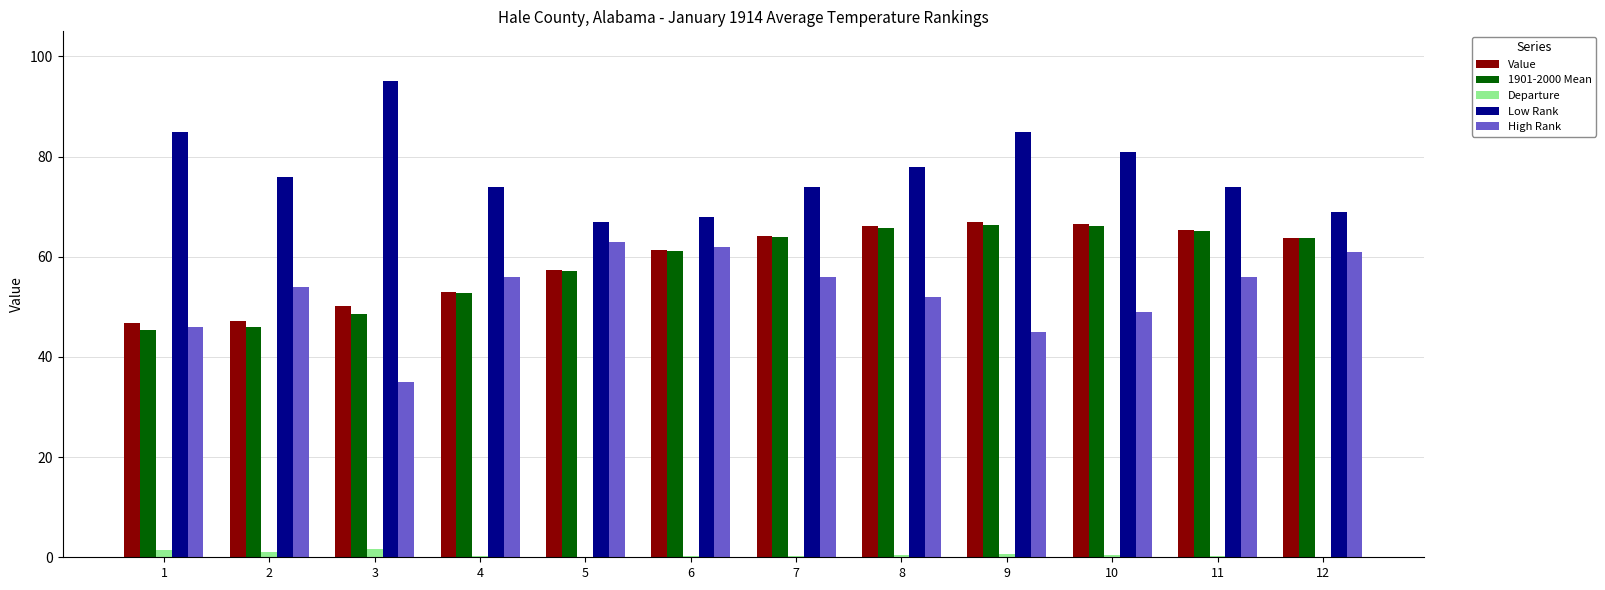

What is the sum of all Low Rank values?

926.0